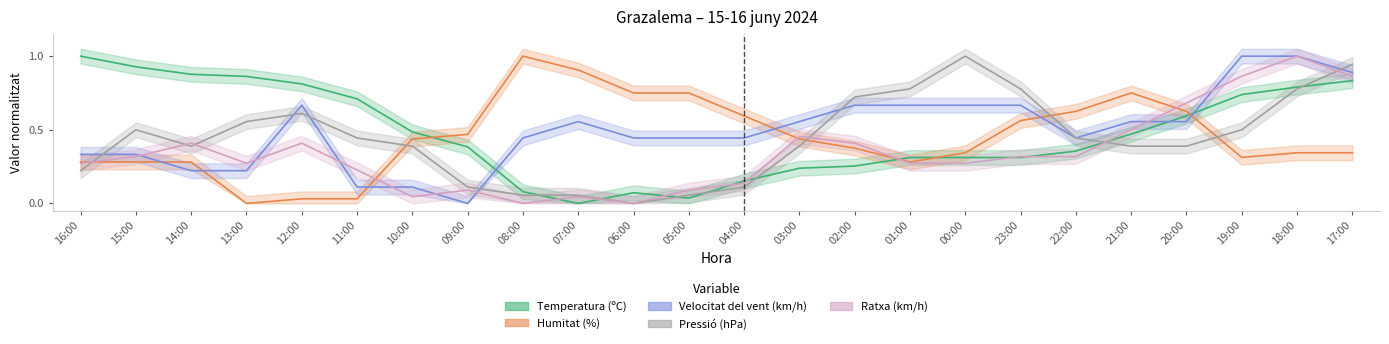

What position from the right is 02:00?

10